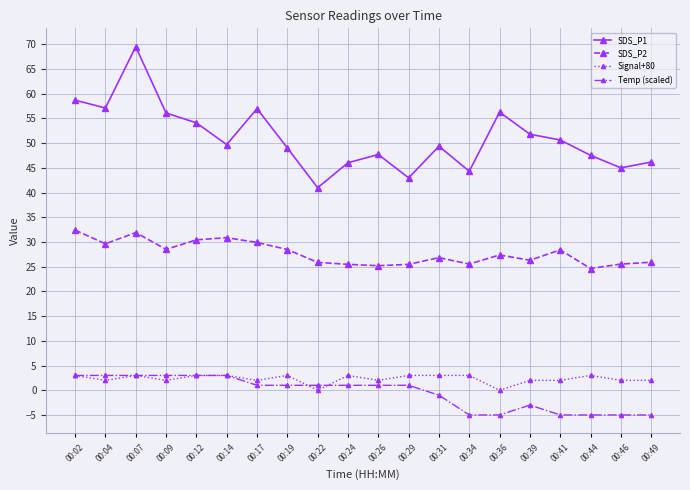

Which series has the widest spread of values?

SDS_P1